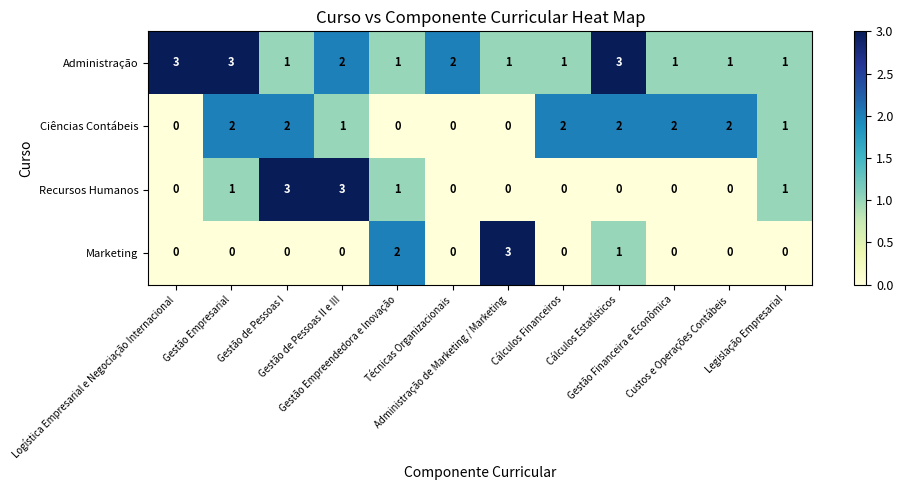

List the series in order of their overall mean, lowest first.

Marketing, Recursos Humanos, Ciências Contábeis, Administração